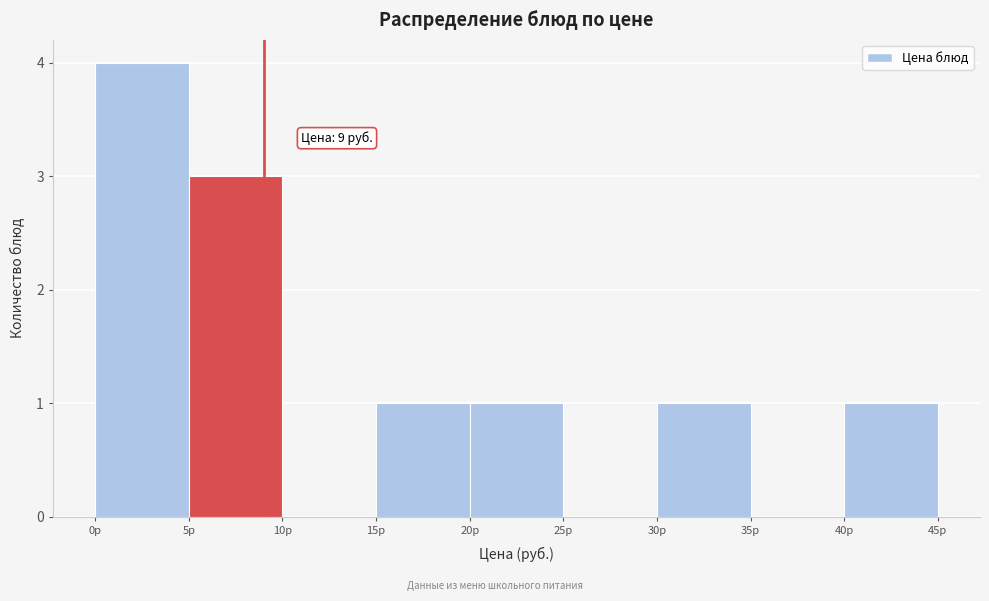

Over which range of the x-axis is the bar tallest?

0 to 5